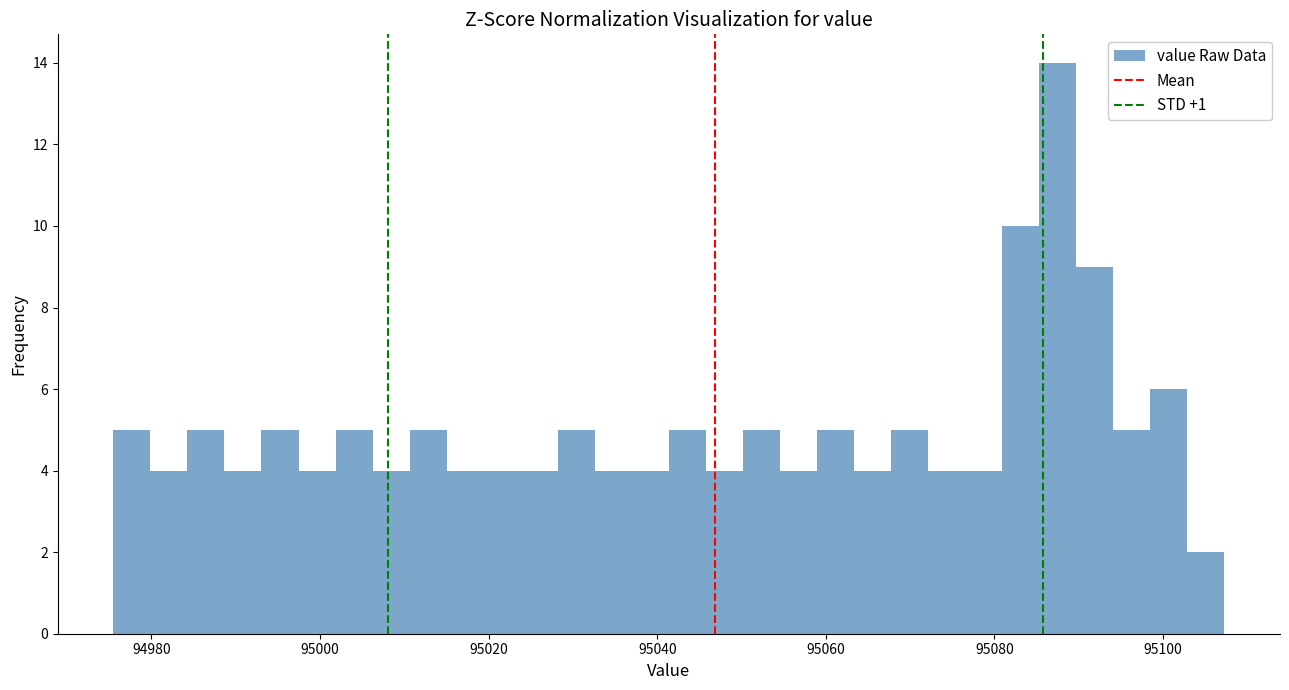

Around what value on the x-axis is the tallest bar? Give the approximate position of its centre, as read against the axis.

95088